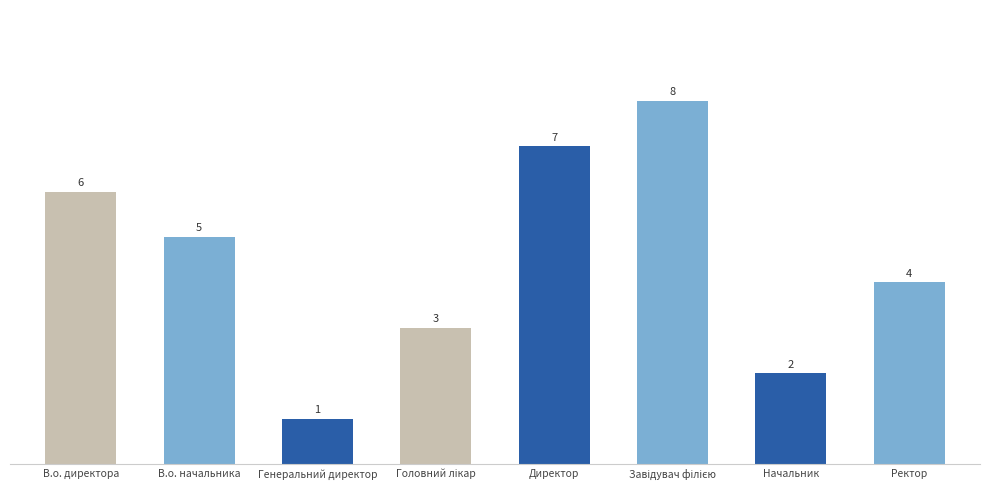

The chart shows a value of 5 at В.о. начальника. True or false?

True